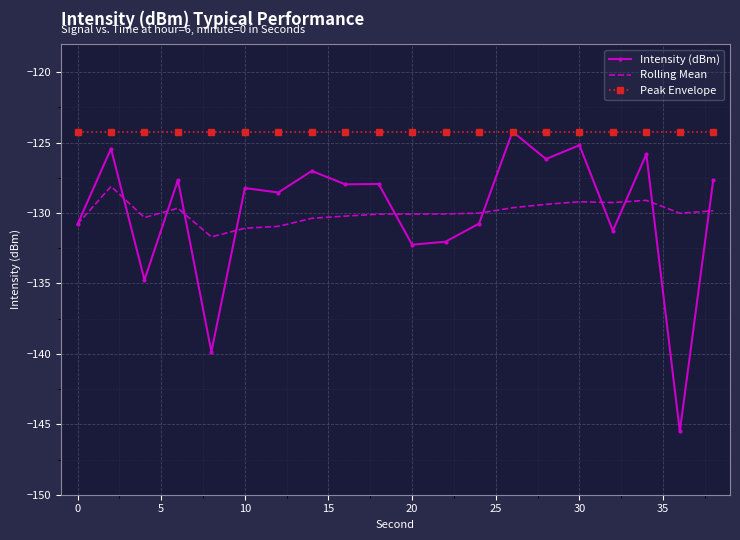

What is the difference between the maximum and minimum values in the Rolling Mean series?

3.6